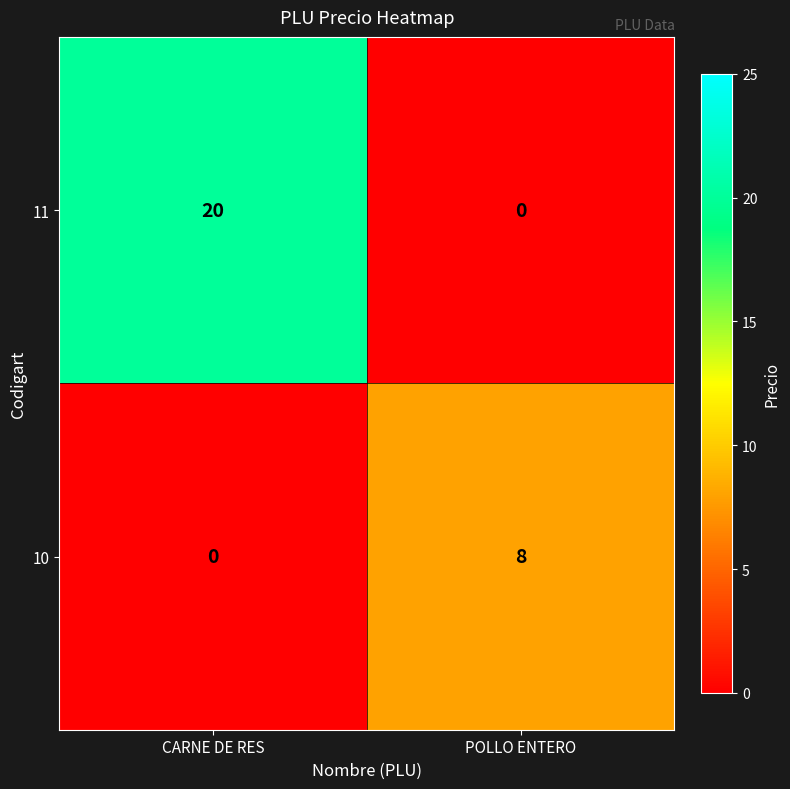

At which label does 10 reach its minimum?

CARNE DE RES